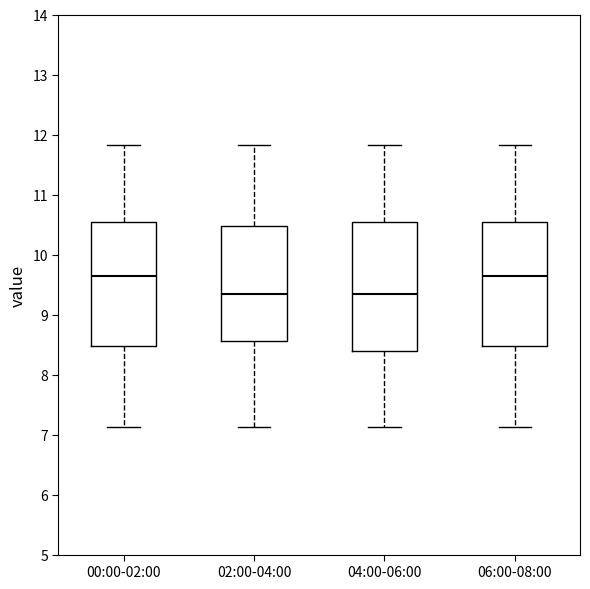

Where does the median line of the box for 02:00-04:00 sit on the y-axis? The values are not printed on the chart, so give them approximately, as read against the axis.

9.4